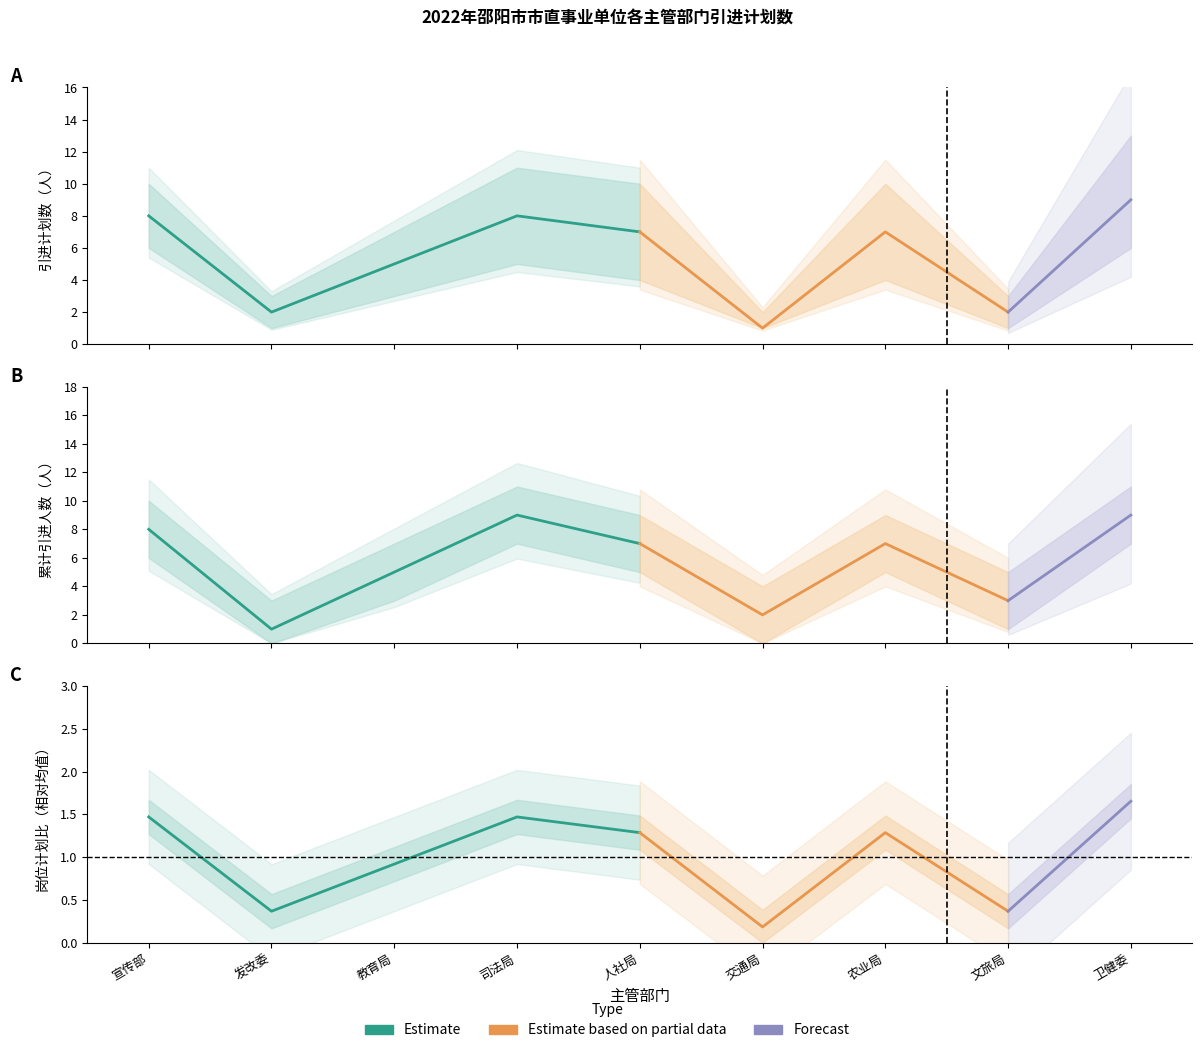

What is the value of the 引进计划数 point at the 7th from the left?

7